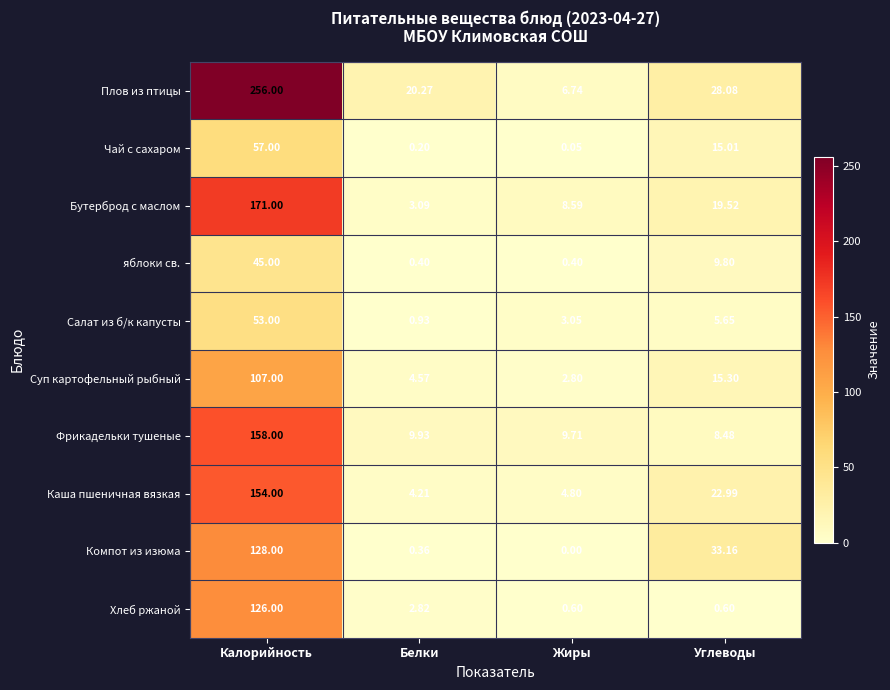

Rank the categories by Чай с сахаром value from highest to lowest.

Калорийность, Углеводы, Белки, Жиры